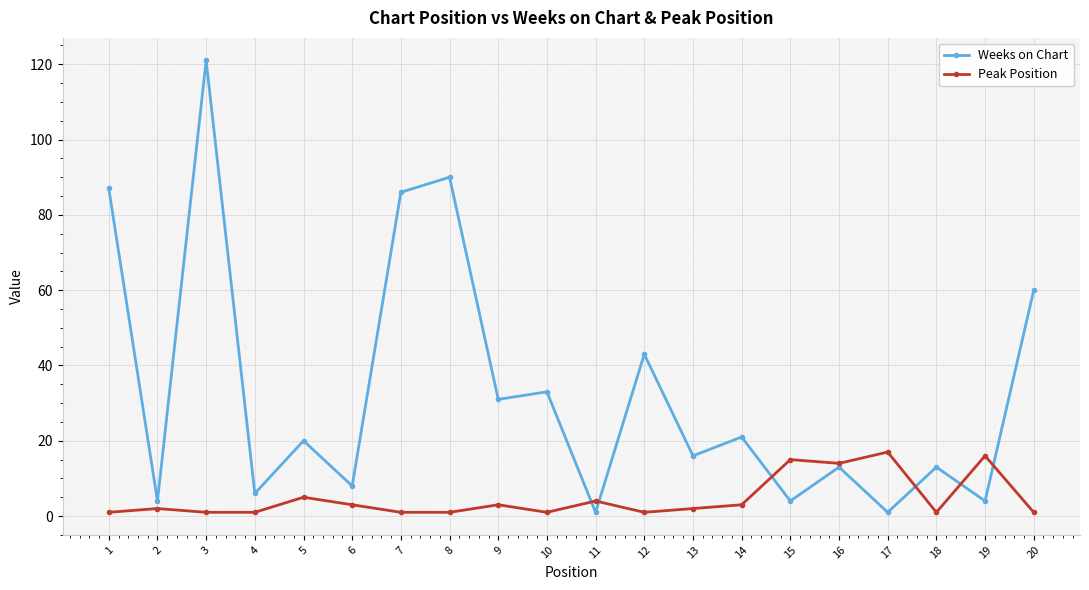

What is the value of the Weeks on Chart point at the 10th from the left?

33